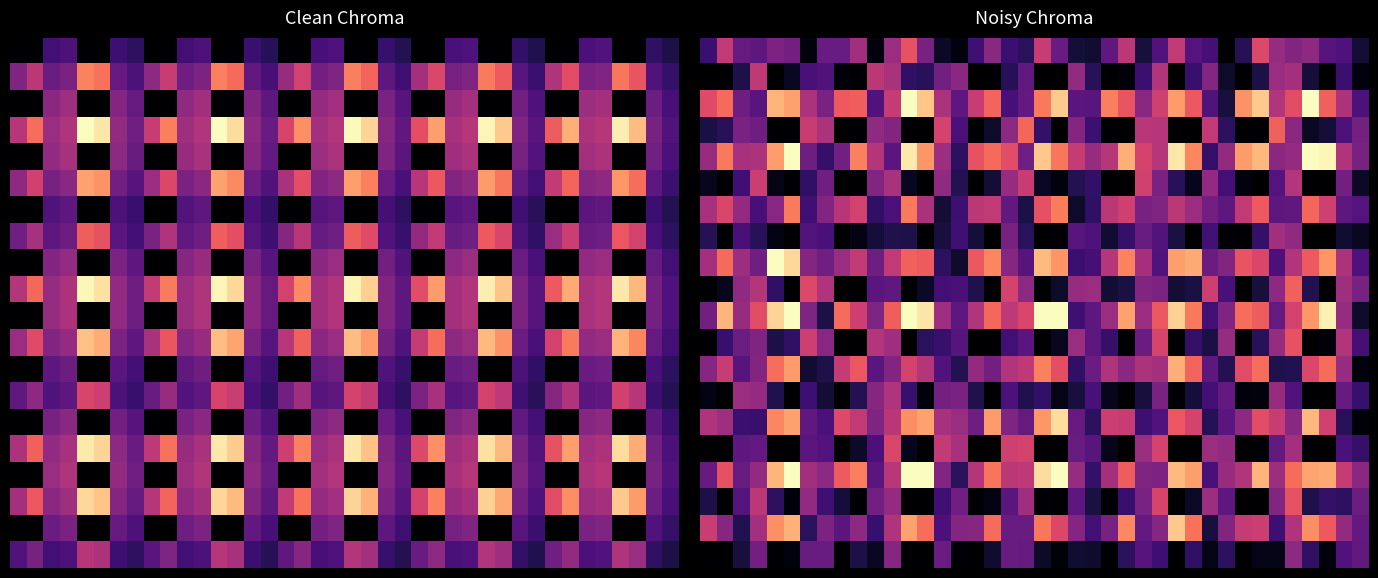

What is the total value across all series at 23?

6.4